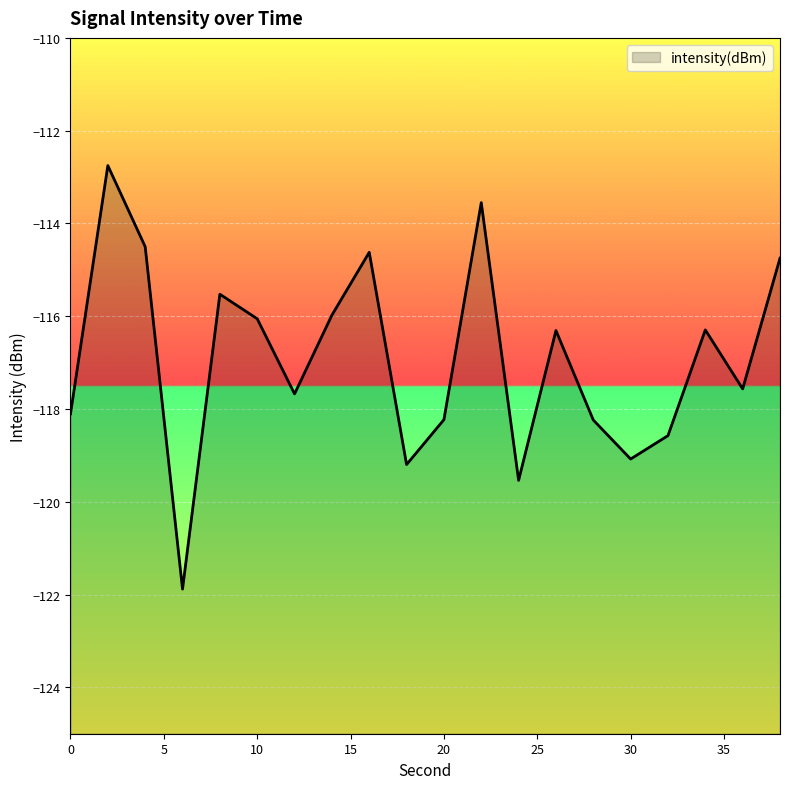

What is the smallest value displayed?

-121.9